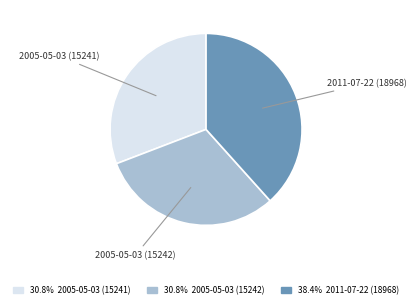

Approximately how many times larger is the value at 2005-05-03 (15241) compared to 2011-07-22 (18968)?

0.8